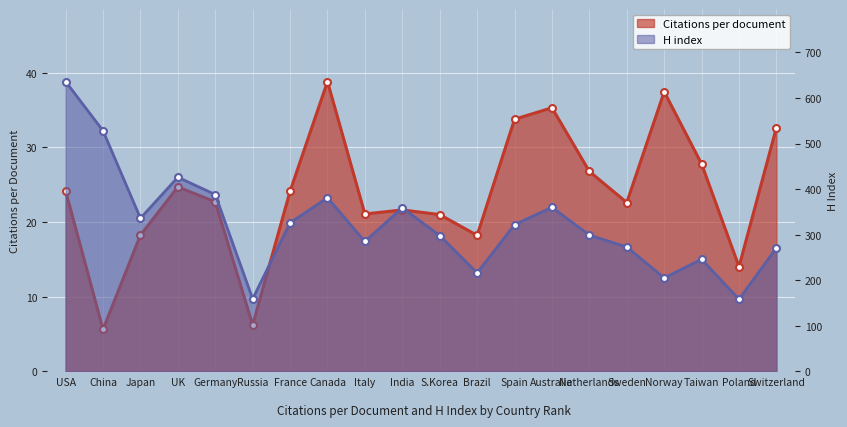

Which series has the largest range (max minus min)?

H index